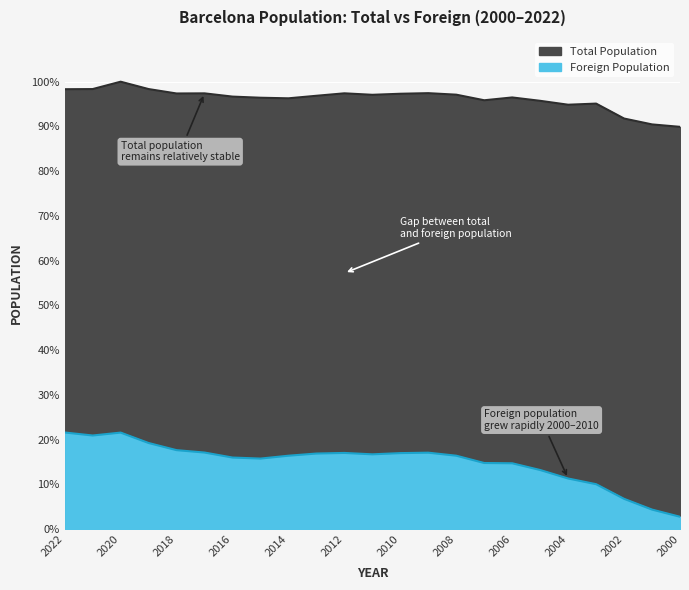

How many values in the Foreign Population series exceed 16?

14